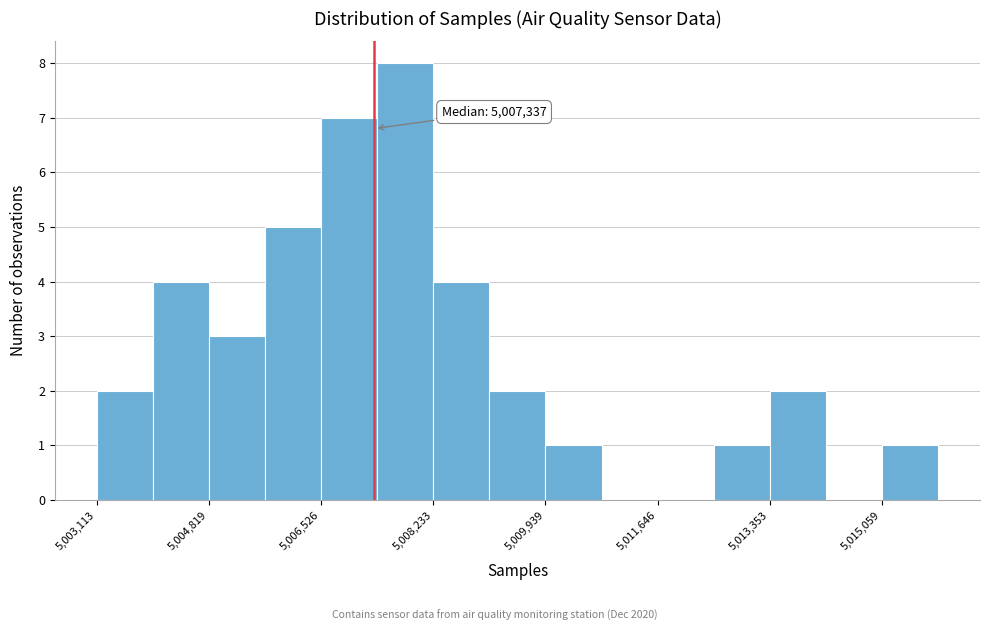

Which range on the x-axis has the tallest bar?

5007400 to 5008200